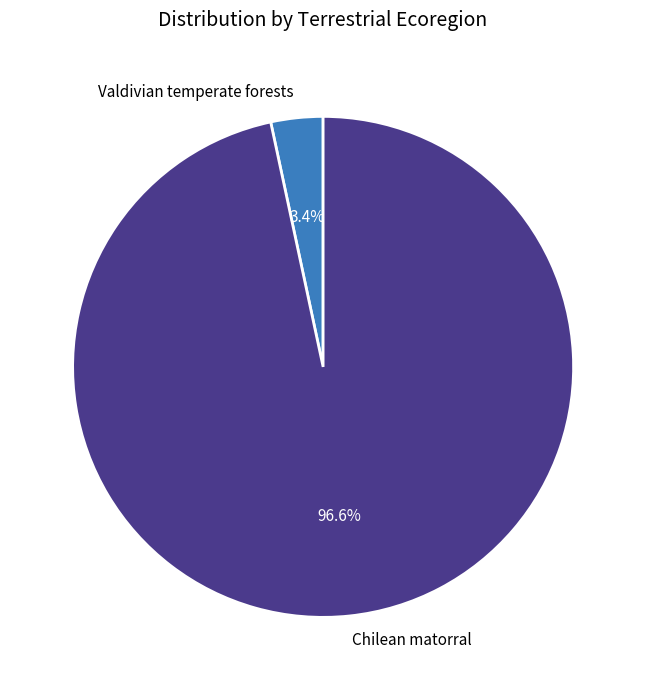

Rank the categories by value from lowest to highest.

Valdivian temperate forests, Chilean matorral